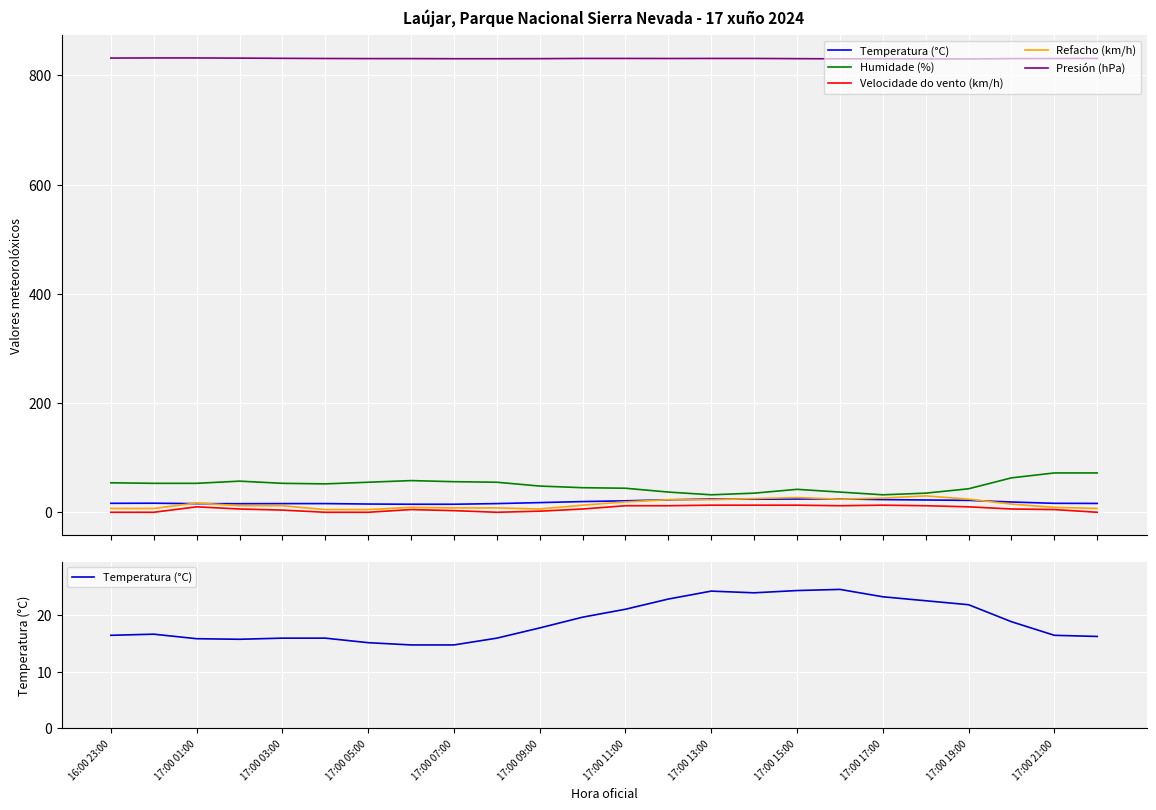

What is the total value across all series at 17:00 17:00?

924.3